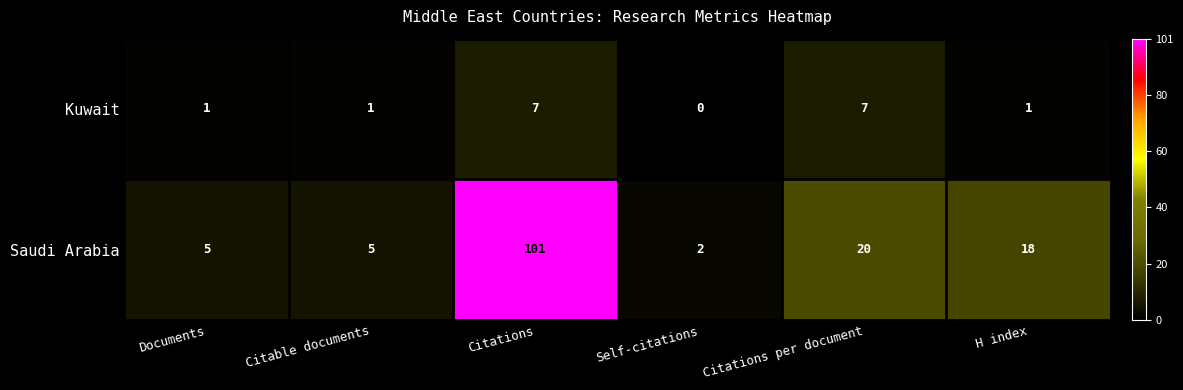

The Saudi Arabia series shows 18 at H index. True or false?

True